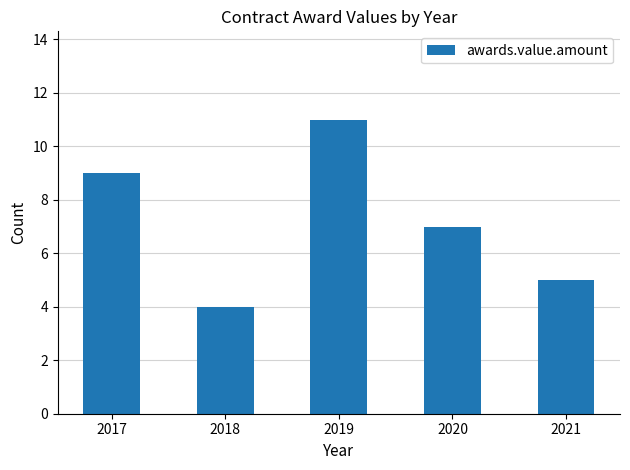

What is the difference between the second highest and minimum values?

5